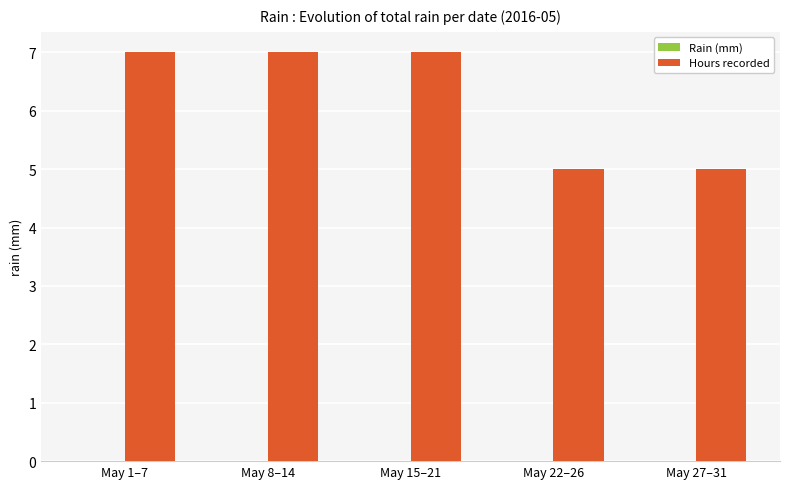

What is the label of the 4th bar from the left?

May 22–26